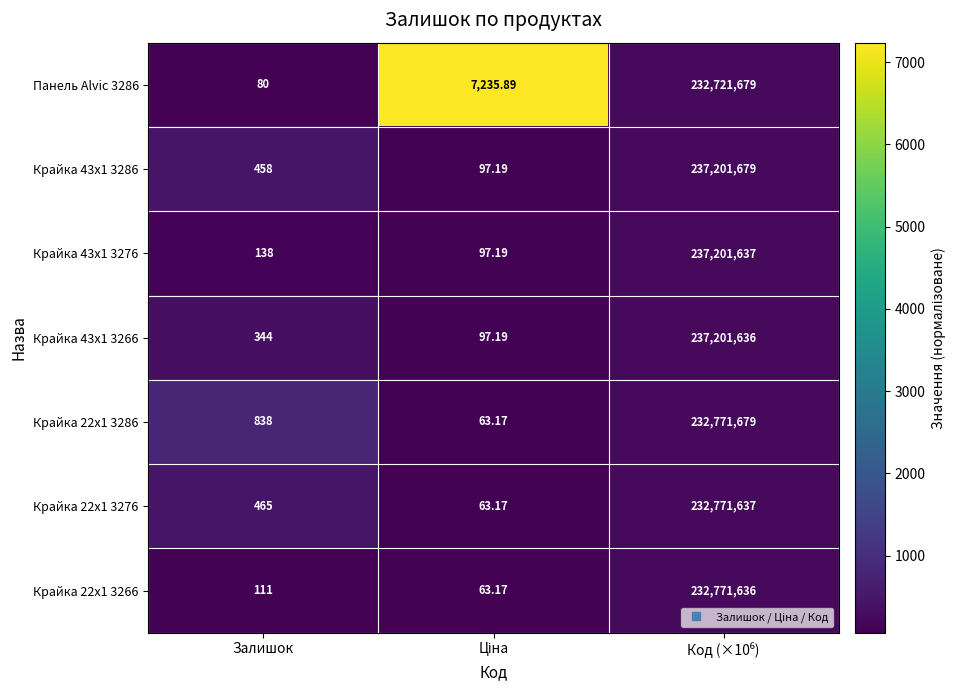

Where is Крайка 22x1 3276 nearest to the value 116385850?

Залишок